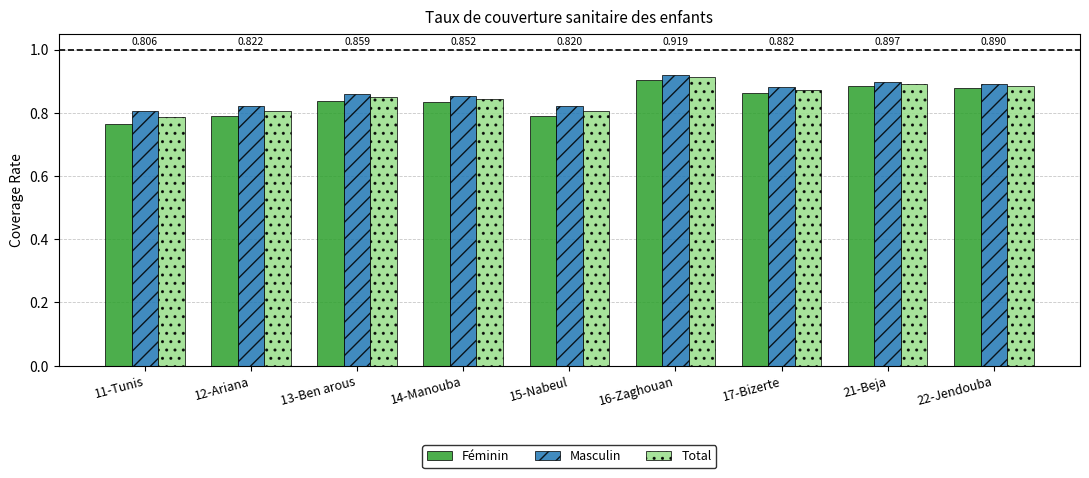

Is the value of Total at 15-Nabeul greater than the value of Féminin at 17-Bizerte?

No